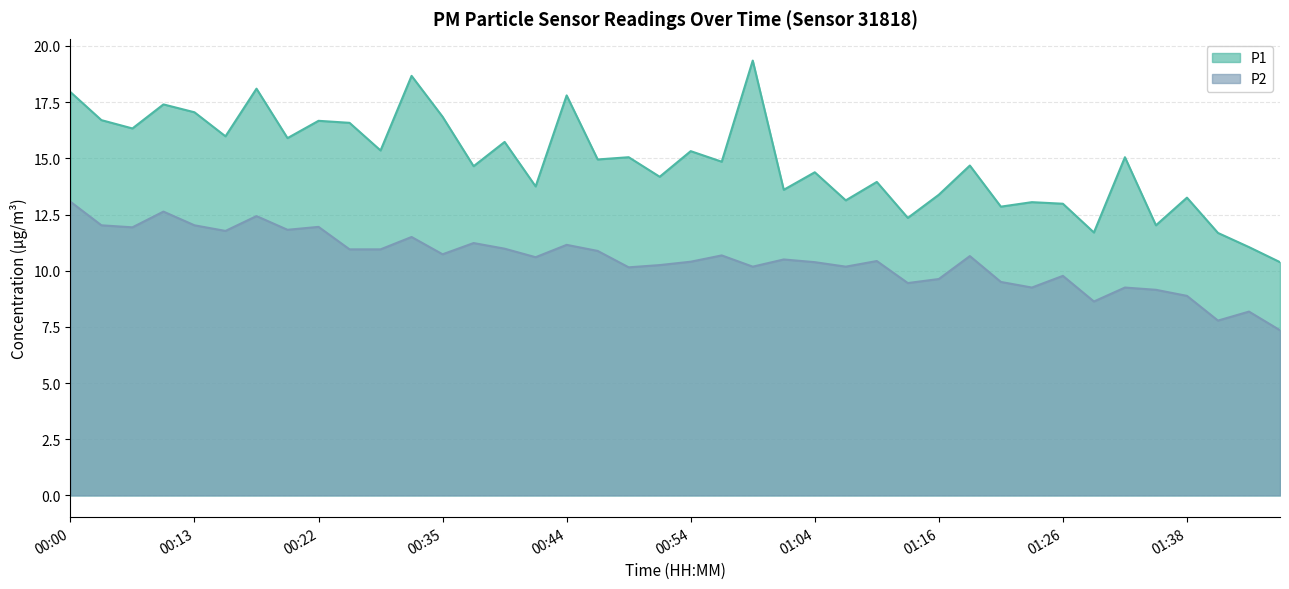

What is the difference between the P1 values at 00:35 and 01:14?

4.5